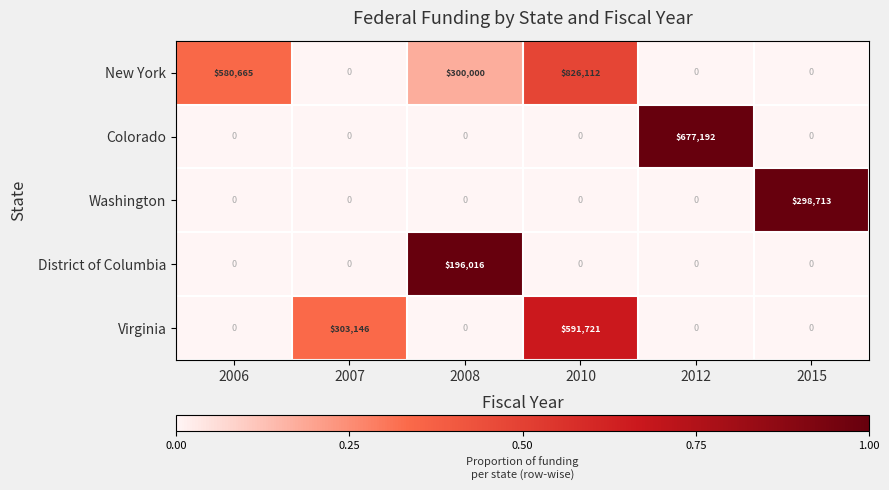

Which category has the highest value across all series?

2010